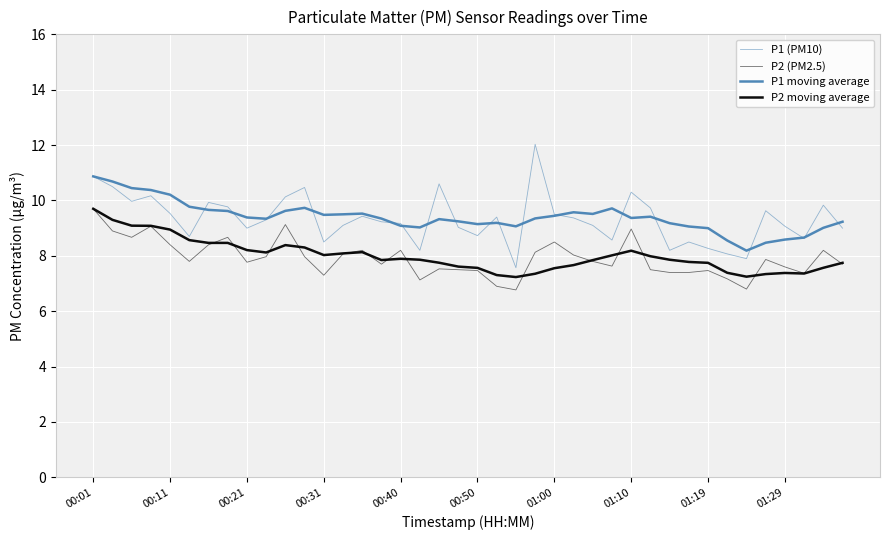

What is the value of the P1 (PM10) point at the 1st from the left?

10.9